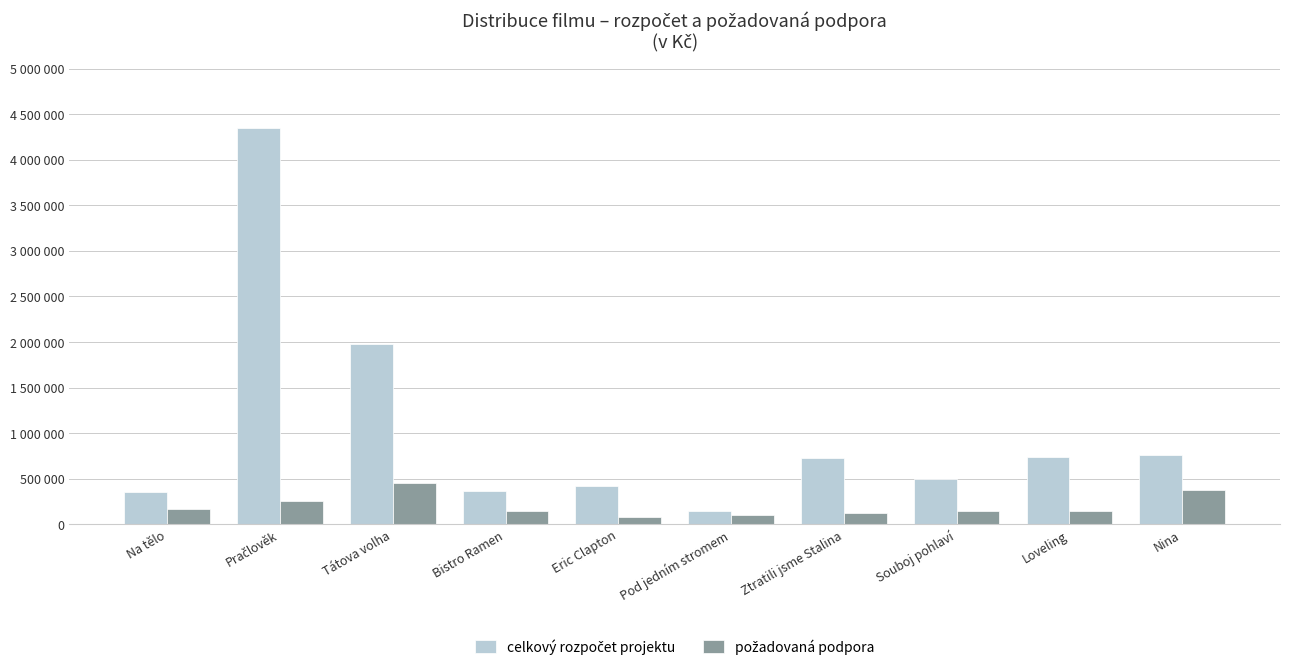

The požadovaná podpora series shows 150000 at Souboj pohlaví. True or false?

True